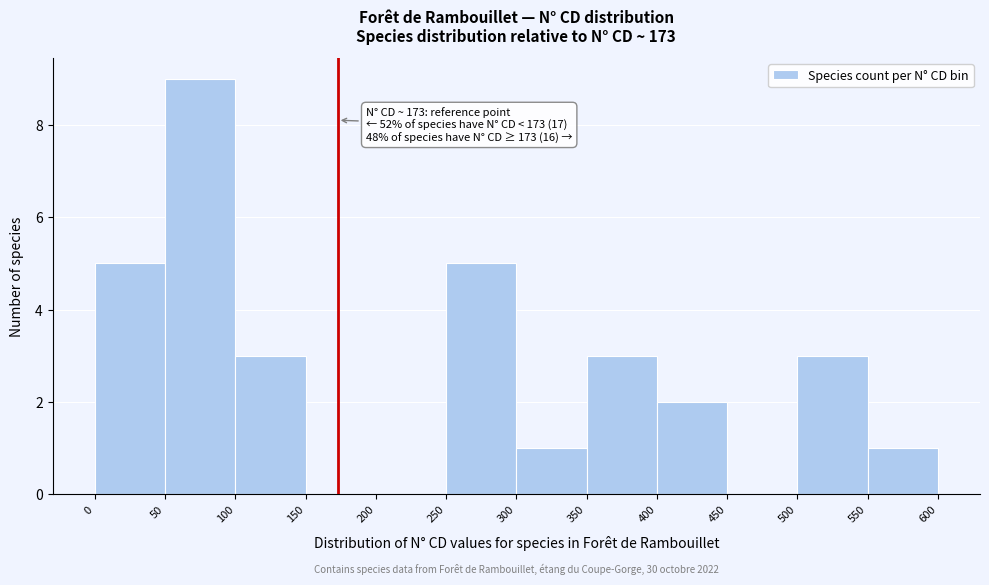

Which range on the x-axis has the tallest bar?

50 to 100